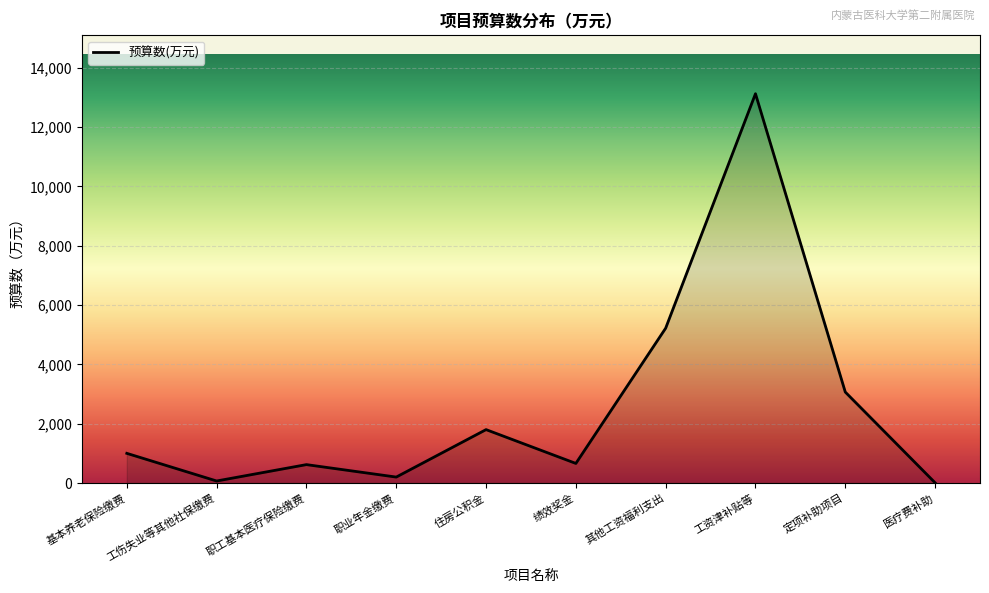

True or false: the data shows 9305 at 其他工资福利支出.

False